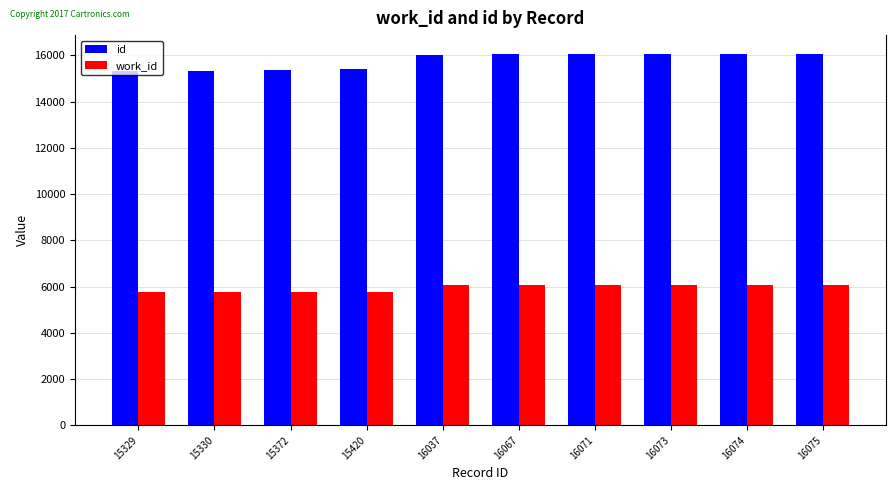

What are all the series names shown in the legend?

id, work_id